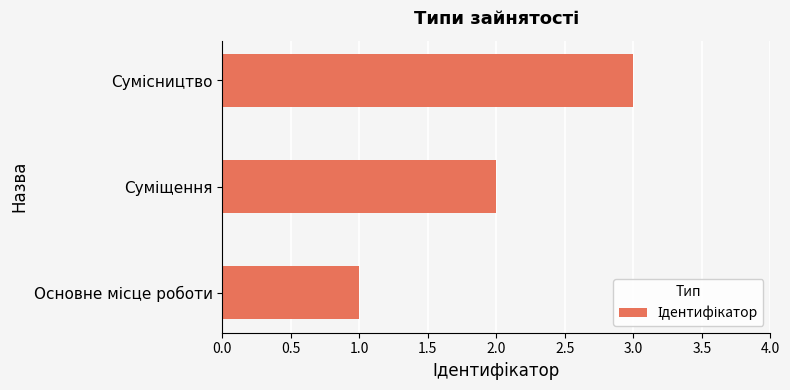

What is the sum of all values?

6